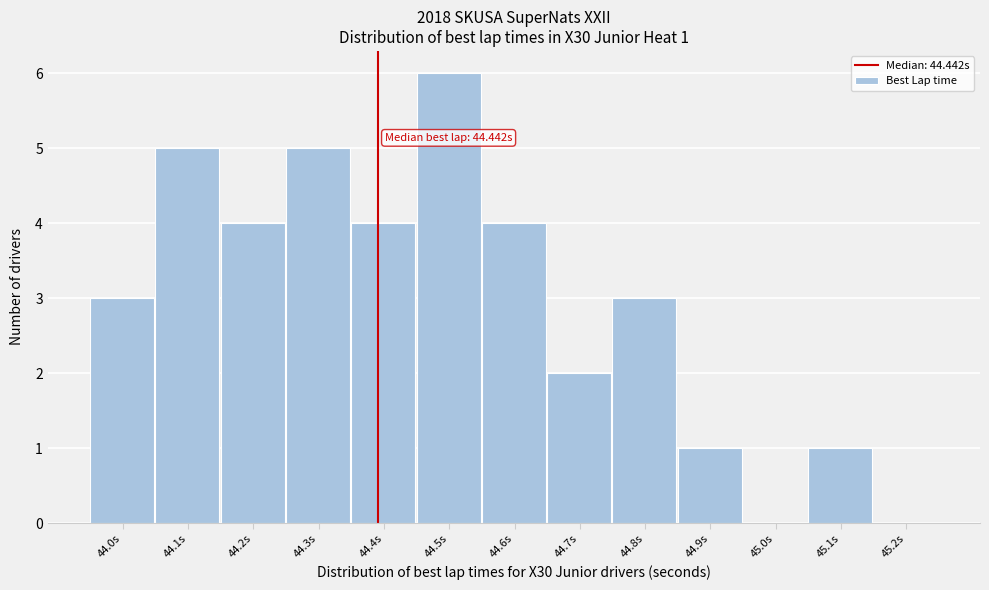

Reading left to right, transcribe all the data shown in this chart.

44.0s=3	44.1s=5	44.2s=4	44.3s=5	44.4s=4	44.5s=6	44.6s=4	44.7s=2	44.8s=3	44.9s=1	45.0s=0	45.1s=1	45.2s=0